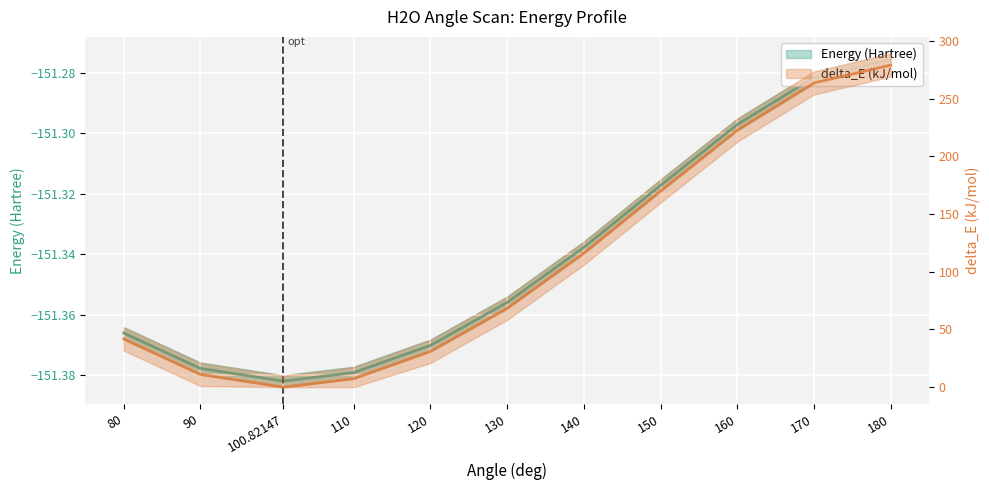

How many categories are shown in the chart?

11